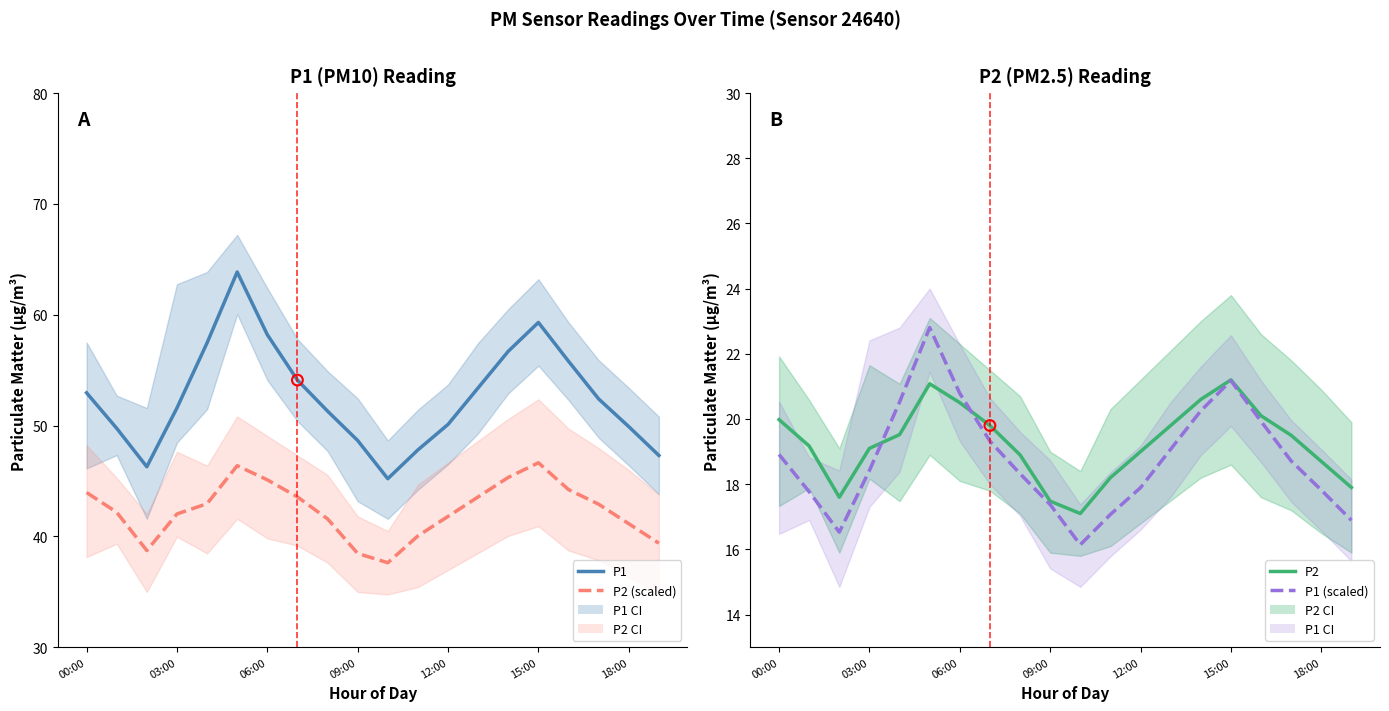

At how many categories does at least one series exceed 48?

16